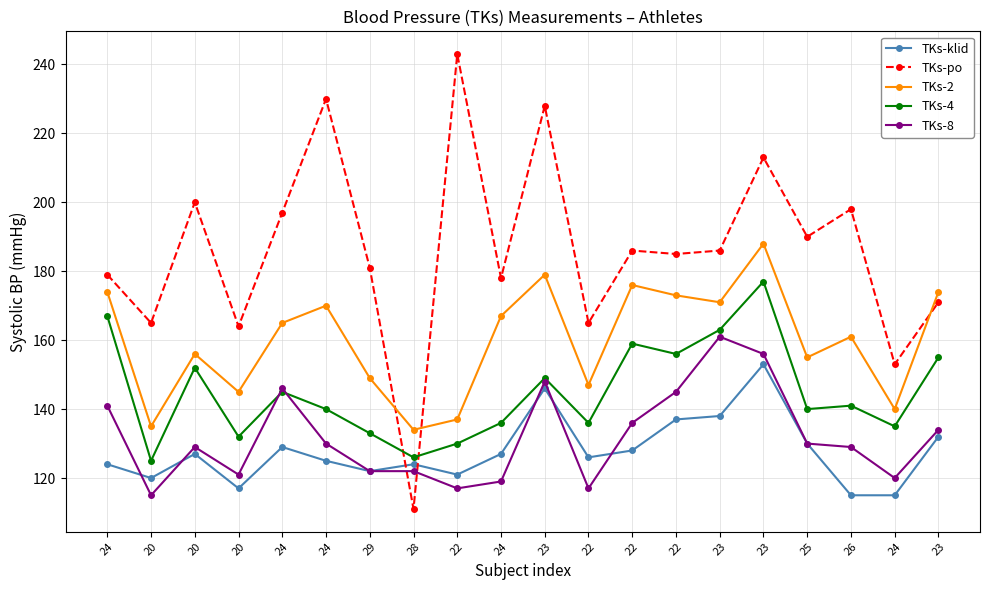

Where do TKs-4 and TKs-8 first cross each other?

20 and 24